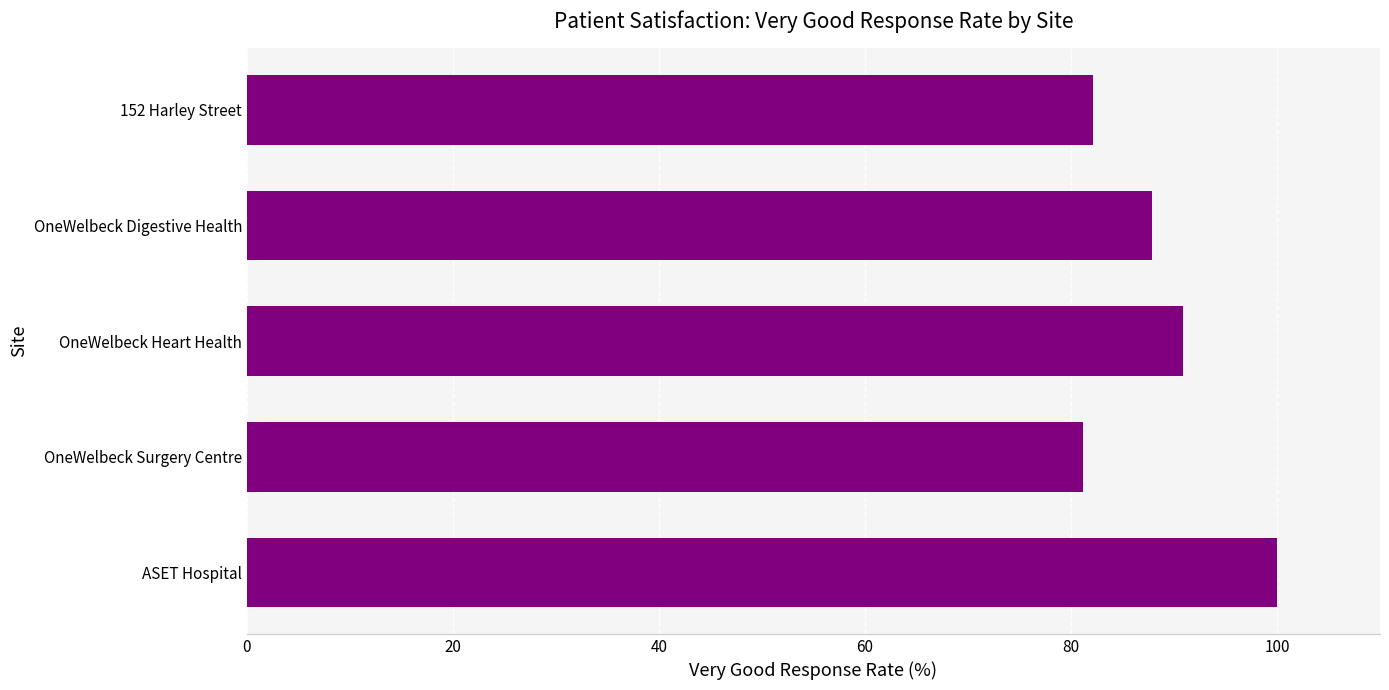

How many values are below 87?

2